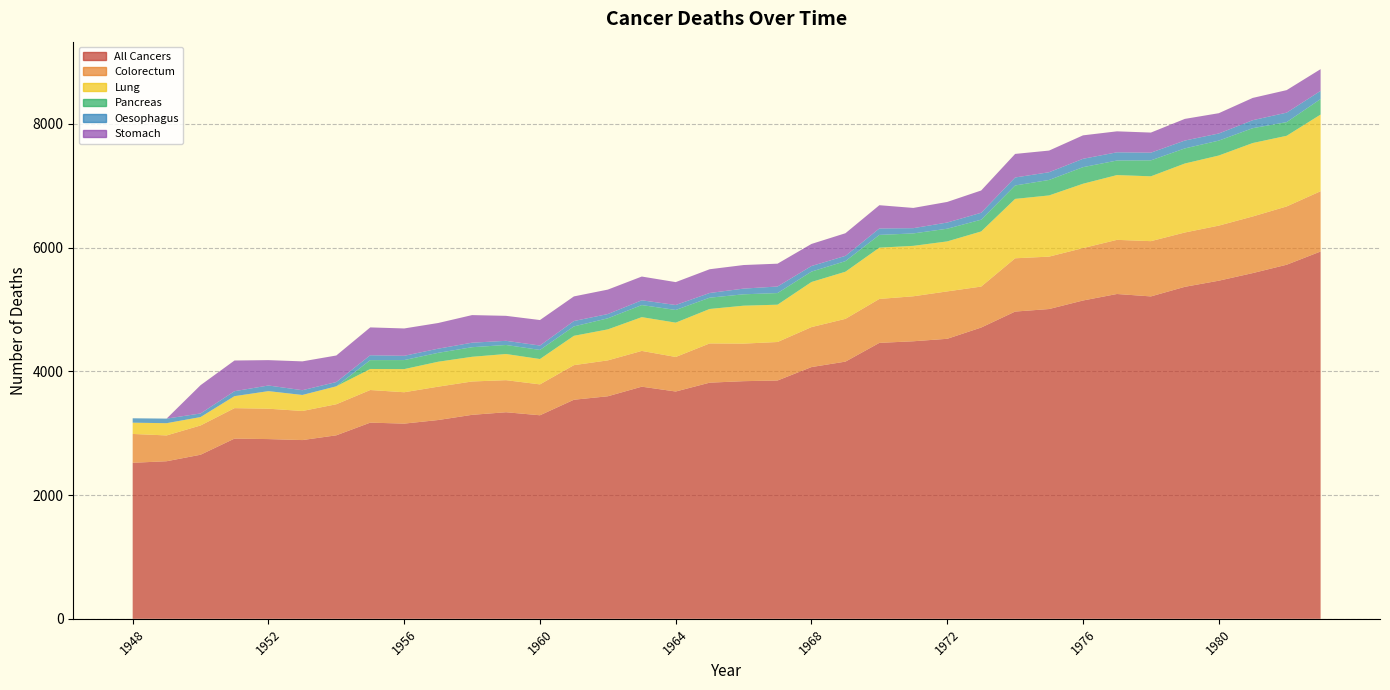

Reading right to left, extract all data points from this chart.

All Cancers: 5937	5723	5588	5465	5366	5211	5250	5145	5007	4966	4708	4526	4486	4460	4157	4069	3852	3841	3817	3674	3752	3597	3541	3290	3339	3297	3213	3155	3171	2966	2889	2905	2913	2652	2547	2522
Colorectum: 974	942	915	890	878	893	875	847	847	861	662	766	727	710	691	646	622	607	634	558	578	580	559	499	518	539	539	507	527	502	470	491	492	473	417	466
Lung: 1239	1142	1187	1133	1115	1048	1047	1040	989	960	891	808	815	829	762	729	603	613	557	555	546	501	474	410	423	399	403	374	340	290	259	284	194	136	198	182
Pancreas: 251	221	240	241	244	258	235	268	250	217	190	205	201	206	171	168	188	184	182	205	195	179	152	147	146	155	144	146	143	0	0	0	0	0	0	0
Oesophagus: 132	153	129	115	127	124	133	135	125	129	112	100	85	104	85	90	106	92	76	80	77	69	87	71	67	73	67	69	79	69	77	91	80	58	74	71
Stomach: 351	364	360	328	350	325	339	379	350	381	360	333	327	376	366	357	369	381	384	370	384	395	398	412	404	446	415	442	450	429	466	410	496	457	0	0